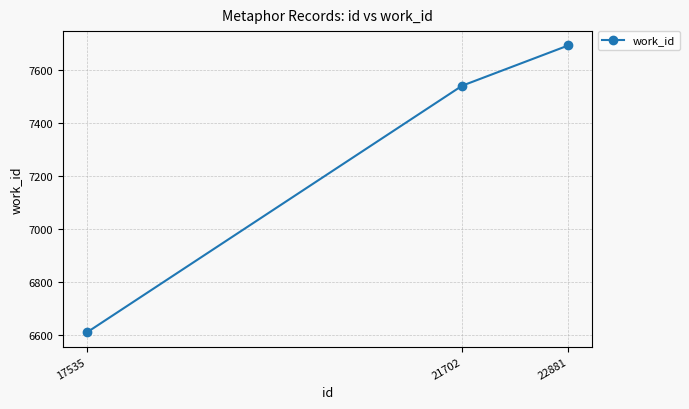

Is it true that the value at 21702 is 11556?

False